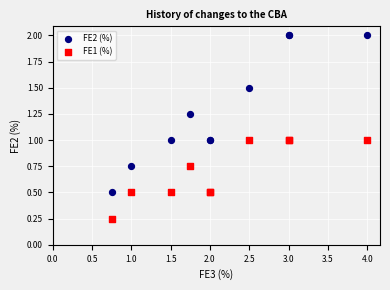

Which series contains the lowest Y value?

FE1 (%)